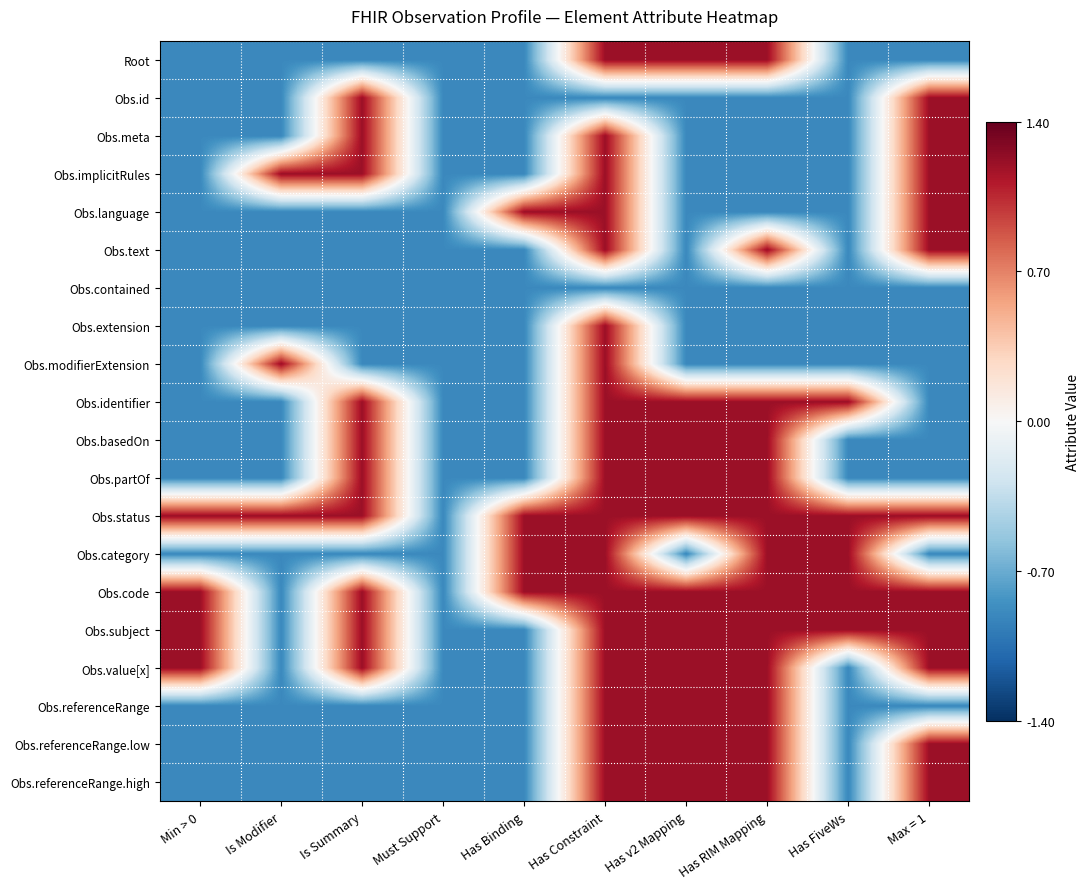

Reading left to right, transcribe all the data shown in this chart.

Root: Min > 0=-0.9	Is Modifier=-0.9	Is Summary=-0.9	Must Support=-0.9	Has Binding=-0.9	Has Constraint=1.2	Has v2 Mapping=1.2	Has RIM Mapping=1.2	Has FiveWs=-0.9	Max = 1=-0.9
Obs.id: Min > 0=-0.9	Is Modifier=-0.9	Is Summary=1.2	Must Support=-0.9	Has Binding=-0.9	Has Constraint=-0.9	Has v2 Mapping=-0.9	Has RIM Mapping=-0.9	Has FiveWs=-0.9	Max = 1=1.2
Obs.meta: Min > 0=-0.9	Is Modifier=-0.9	Is Summary=1.2	Must Support=-0.9	Has Binding=-0.9	Has Constraint=1.2	Has v2 Mapping=-0.9	Has RIM Mapping=-0.9	Has FiveWs=-0.9	Max = 1=1.2
Obs.implicitRules: Min > 0=-0.9	Is Modifier=1.2	Is Summary=1.2	Must Support=-0.9	Has Binding=-0.9	Has Constraint=1.2	Has v2 Mapping=-0.9	Has RIM Mapping=-0.9	Has FiveWs=-0.9	Max = 1=1.2
Obs.language: Min > 0=-0.9	Is Modifier=-0.9	Is Summary=-0.9	Must Support=-0.9	Has Binding=1.2	Has Constraint=1.2	Has v2 Mapping=-0.9	Has RIM Mapping=-0.9	Has FiveWs=-0.9	Max = 1=1.2
Obs.text: Min > 0=-0.9	Is Modifier=-0.9	Is Summary=-0.9	Must Support=-0.9	Has Binding=-0.9	Has Constraint=1.2	Has v2 Mapping=-0.9	Has RIM Mapping=1.2	Has FiveWs=-0.9	Max = 1=1.2
Obs.contained: Min > 0=-0.9	Is Modifier=-0.9	Is Summary=-0.9	Must Support=-0.9	Has Binding=-0.9	Has Constraint=-0.9	Has v2 Mapping=-0.9	Has RIM Mapping=-0.9	Has FiveWs=-0.9	Max = 1=-0.9
Obs.extension: Min > 0=-0.9	Is Modifier=-0.9	Is Summary=-0.9	Must Support=-0.9	Has Binding=-0.9	Has Constraint=1.2	Has v2 Mapping=-0.9	Has RIM Mapping=-0.9	Has FiveWs=-0.9	Max = 1=-0.9
Obs.modifierExtension: Min > 0=-0.9	Is Modifier=1.2	Is Summary=-0.9	Must Support=-0.9	Has Binding=-0.9	Has Constraint=1.2	Has v2 Mapping=-0.9	Has RIM Mapping=-0.9	Has FiveWs=-0.9	Max = 1=-0.9
Obs.identifier: Min > 0=-0.9	Is Modifier=-0.9	Is Summary=1.2	Must Support=-0.9	Has Binding=-0.9	Has Constraint=1.2	Has v2 Mapping=1.2	Has RIM Mapping=1.2	Has FiveWs=1.2	Max = 1=-0.9
Obs.basedOn: Min > 0=-0.9	Is Modifier=-0.9	Is Summary=1.2	Must Support=-0.9	Has Binding=-0.9	Has Constraint=1.2	Has v2 Mapping=1.2	Has RIM Mapping=1.2	Has FiveWs=-0.9	Max = 1=-0.9
Obs.partOf: Min > 0=-0.9	Is Modifier=-0.9	Is Summary=1.2	Must Support=-0.9	Has Binding=-0.9	Has Constraint=1.2	Has v2 Mapping=1.2	Has RIM Mapping=1.2	Has FiveWs=-0.9	Max = 1=-0.9
Obs.status: Min > 0=1.2	Is Modifier=1.2	Is Summary=1.2	Must Support=-0.9	Has Binding=1.2	Has Constraint=1.2	Has v2 Mapping=1.2	Has RIM Mapping=1.2	Has FiveWs=1.2	Max = 1=1.2
Obs.category: Min > 0=-0.9	Is Modifier=-0.9	Is Summary=-0.9	Must Support=-0.9	Has Binding=1.2	Has Constraint=1.2	Has v2 Mapping=-0.9	Has RIM Mapping=1.2	Has FiveWs=1.2	Max = 1=-0.9
Obs.code: Min > 0=1.2	Is Modifier=-0.9	Is Summary=1.2	Must Support=-0.9	Has Binding=1.2	Has Constraint=1.2	Has v2 Mapping=1.2	Has RIM Mapping=1.2	Has FiveWs=1.2	Max = 1=1.2
Obs.subject: Min > 0=1.2	Is Modifier=-0.9	Is Summary=1.2	Must Support=-0.9	Has Binding=-0.9	Has Constraint=1.2	Has v2 Mapping=1.2	Has RIM Mapping=1.2	Has FiveWs=1.2	Max = 1=1.2
Obs.value[x]: Min > 0=1.2	Is Modifier=-0.9	Is Summary=1.2	Must Support=-0.9	Has Binding=-0.9	Has Constraint=1.2	Has v2 Mapping=1.2	Has RIM Mapping=1.2	Has FiveWs=-0.9	Max = 1=1.2
Obs.referenceRange: Min > 0=-0.9	Is Modifier=-0.9	Is Summary=-0.9	Must Support=-0.9	Has Binding=-0.9	Has Constraint=1.2	Has v2 Mapping=1.2	Has RIM Mapping=1.2	Has FiveWs=-0.9	Max = 1=-0.9
Obs.referenceRange.low: Min > 0=-0.9	Is Modifier=-0.9	Is Summary=-0.9	Must Support=-0.9	Has Binding=-0.9	Has Constraint=1.2	Has v2 Mapping=1.2	Has RIM Mapping=1.2	Has FiveWs=-0.9	Max = 1=1.2
Obs.referenceRange.high: Min > 0=-0.9	Is Modifier=-0.9	Is Summary=-0.9	Must Support=-0.9	Has Binding=-0.9	Has Constraint=1.2	Has v2 Mapping=1.2	Has RIM Mapping=1.2	Has FiveWs=-0.9	Max = 1=1.2